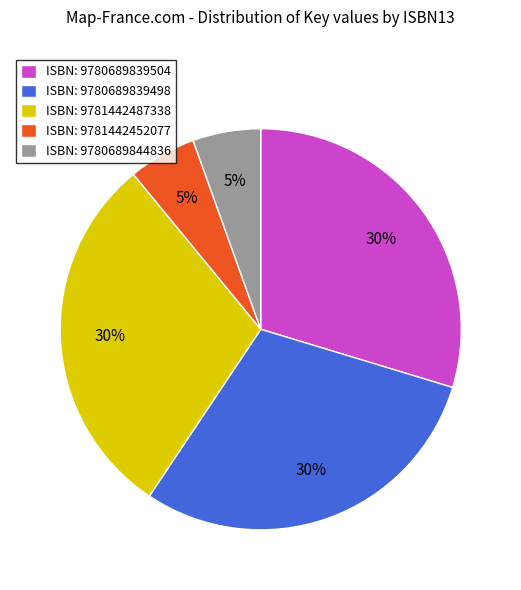

Between ISBN: 9780689844836 and ISBN: 9780689839504, which is larger?

ISBN: 9780689839504